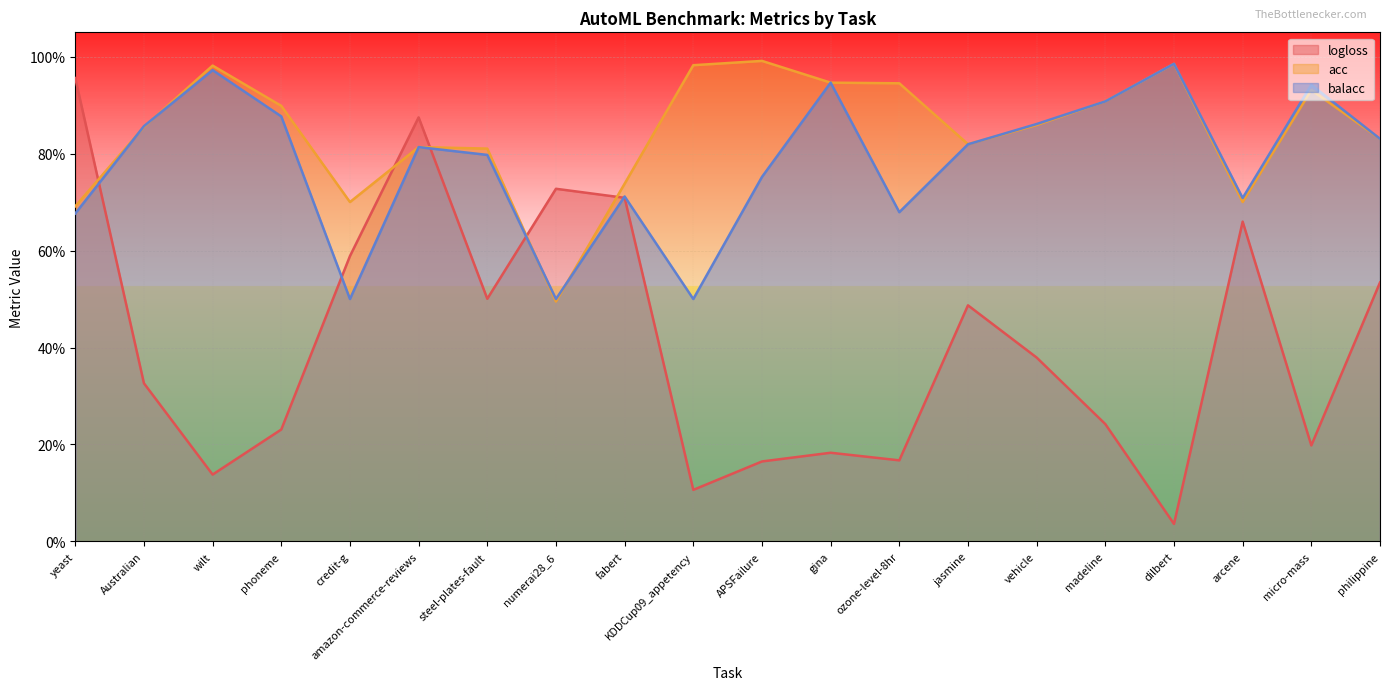

At steel-plates-fault, list the series in order from largest to smallest.

acc, balacc, logloss